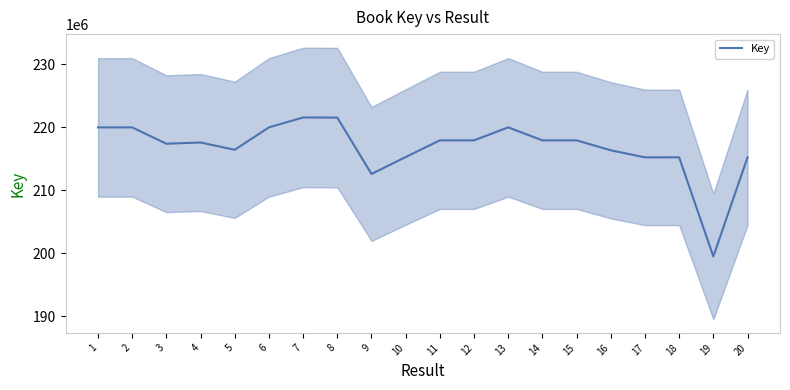

Does the chart display data point markers on the line(s)?

No